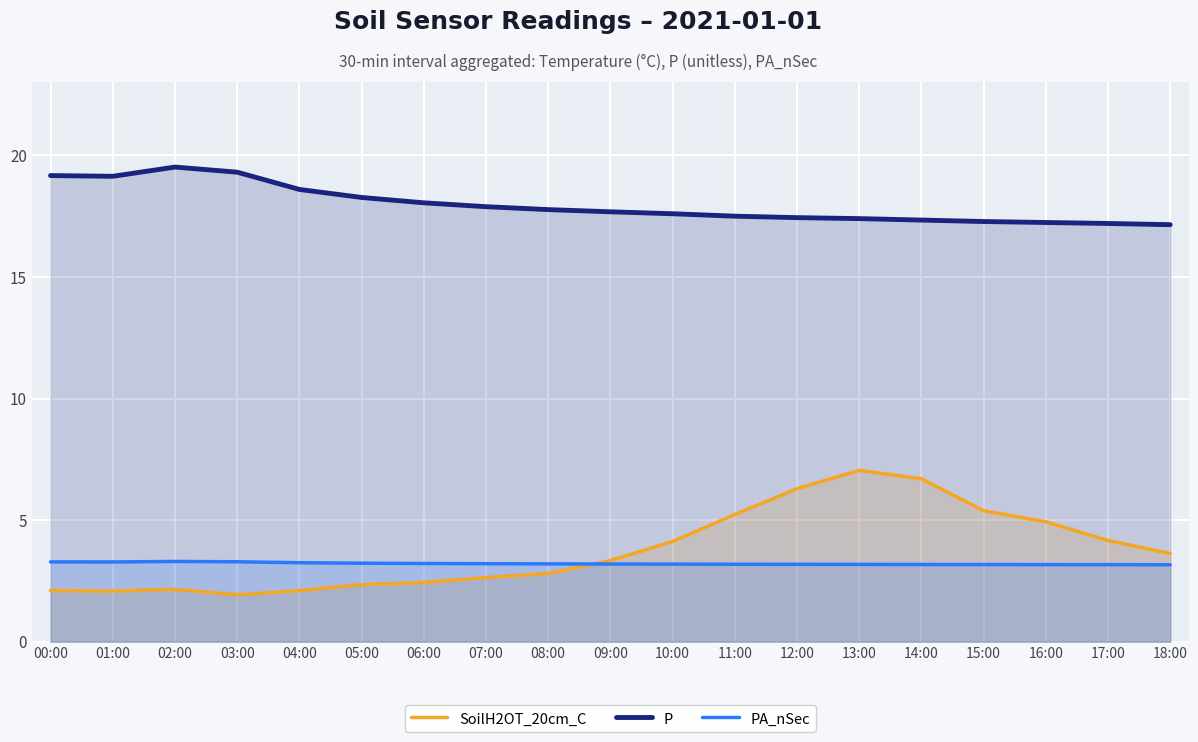

What is the total value across all series at 00:00?

24.6